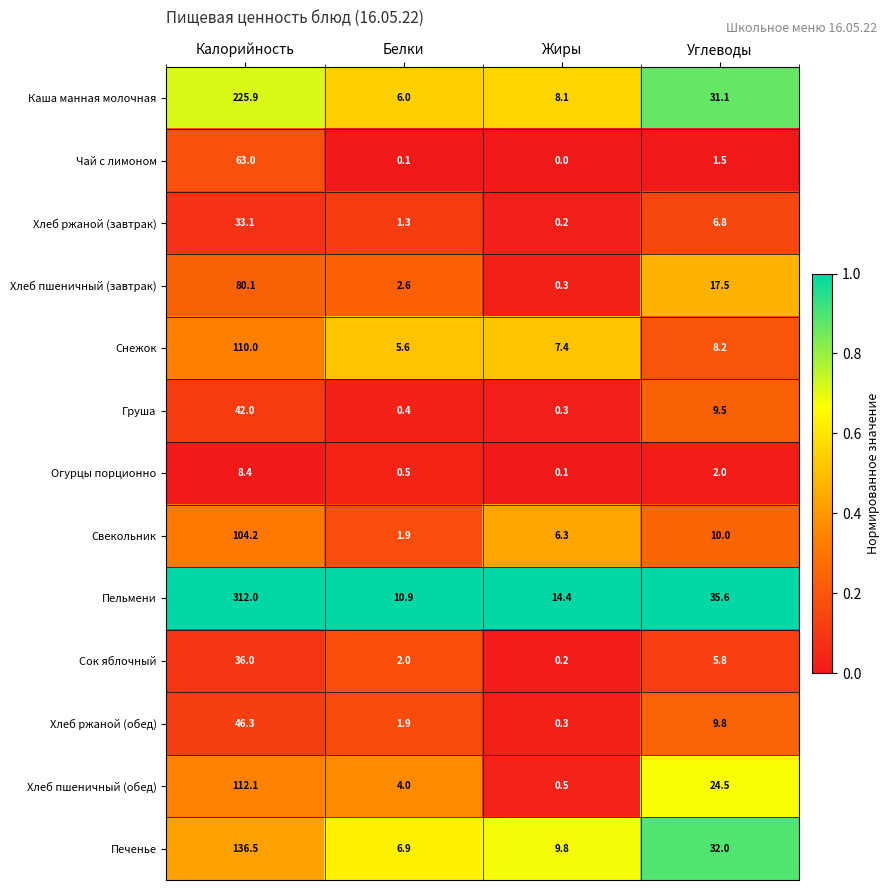

True or false: Чай с лимоном has a value of 31.9 at Жиры.

False